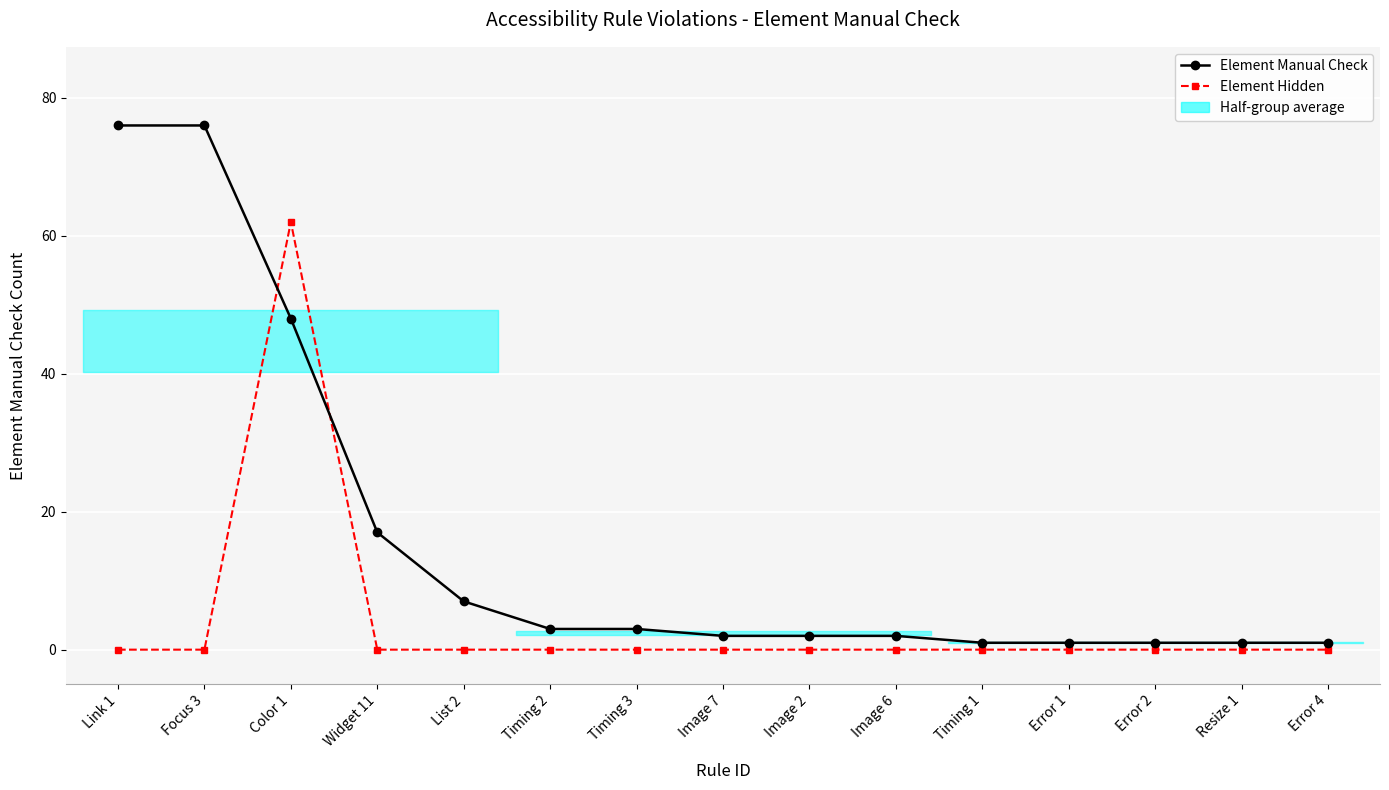

Rank the series at Timing 1 from highest to lowest value.

Element Manual Check, Element Hidden